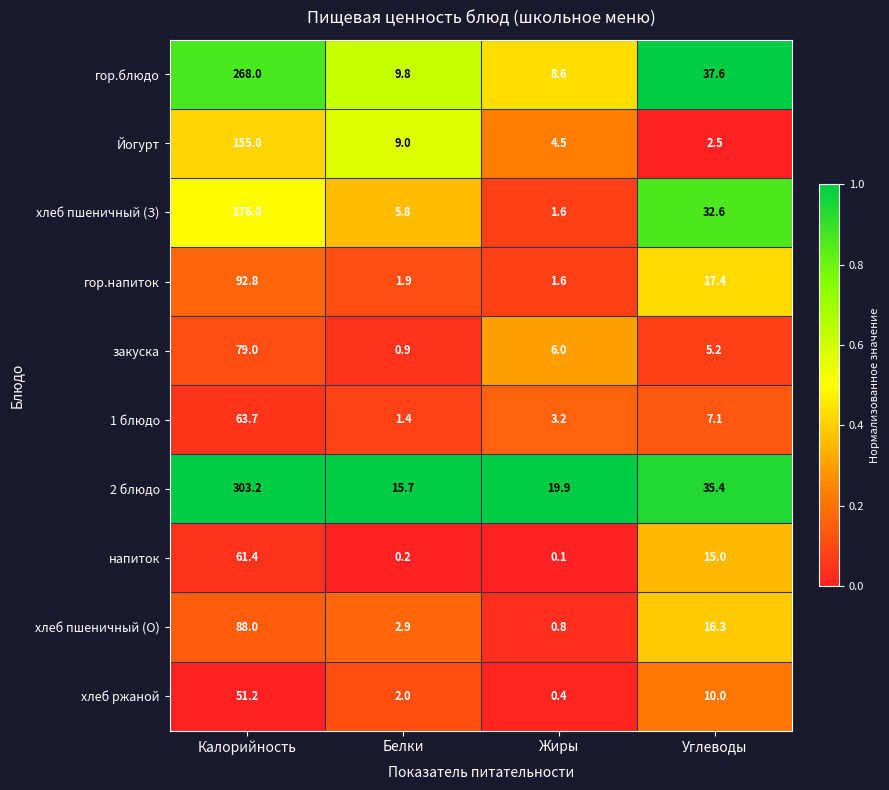

The Йогурт series shows 252.7 at Калорийность. True or false?

False